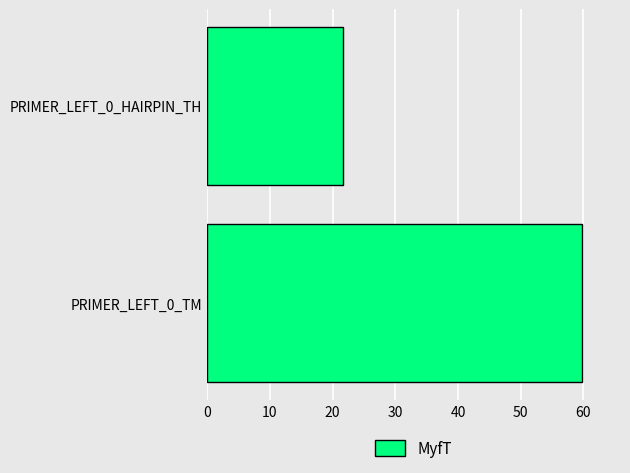

List the labels in order of value, smallest first.

PRIMER_LEFT_0_HAIRPIN_TH, PRIMER_LEFT_0_TM